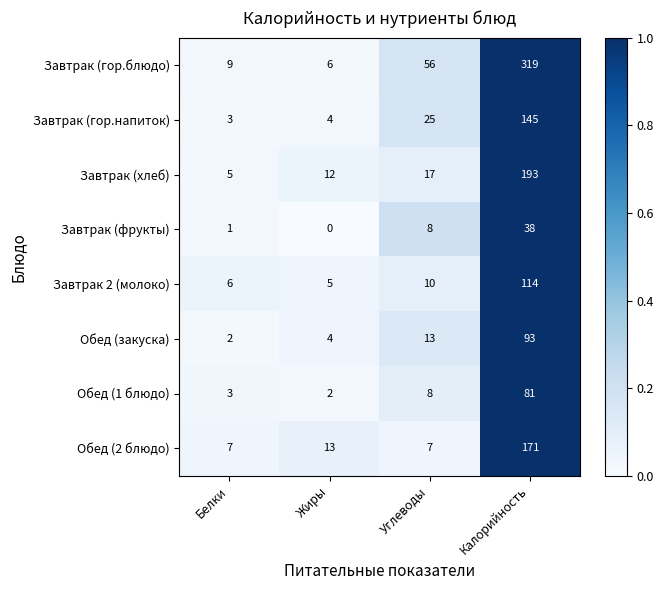

The value of Завтрак (гор.блюдо) at Калорийность is 80. True or false?

False